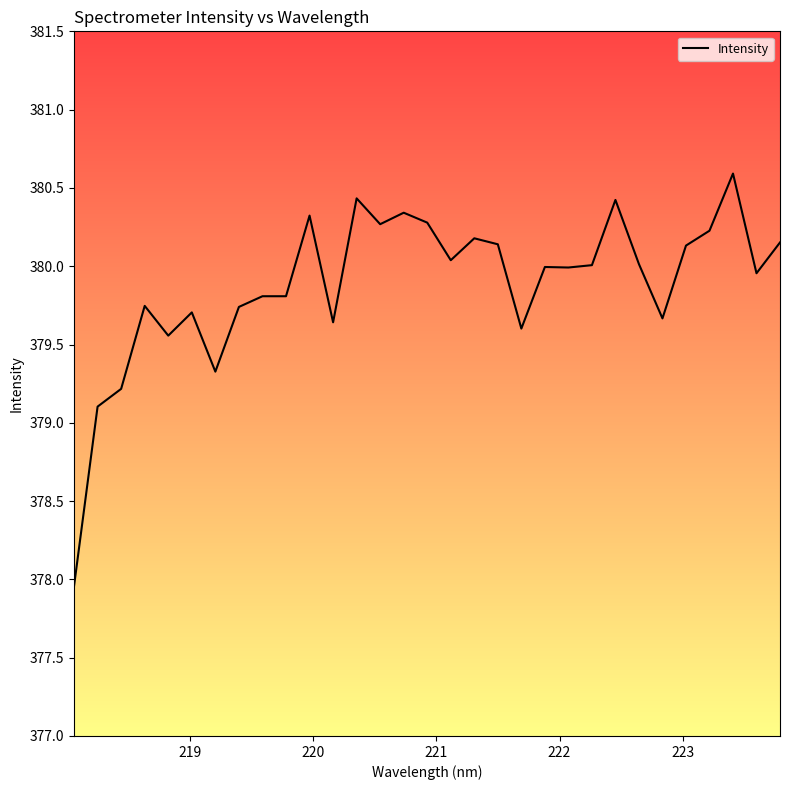

What is the greatest value displayed?

380.6